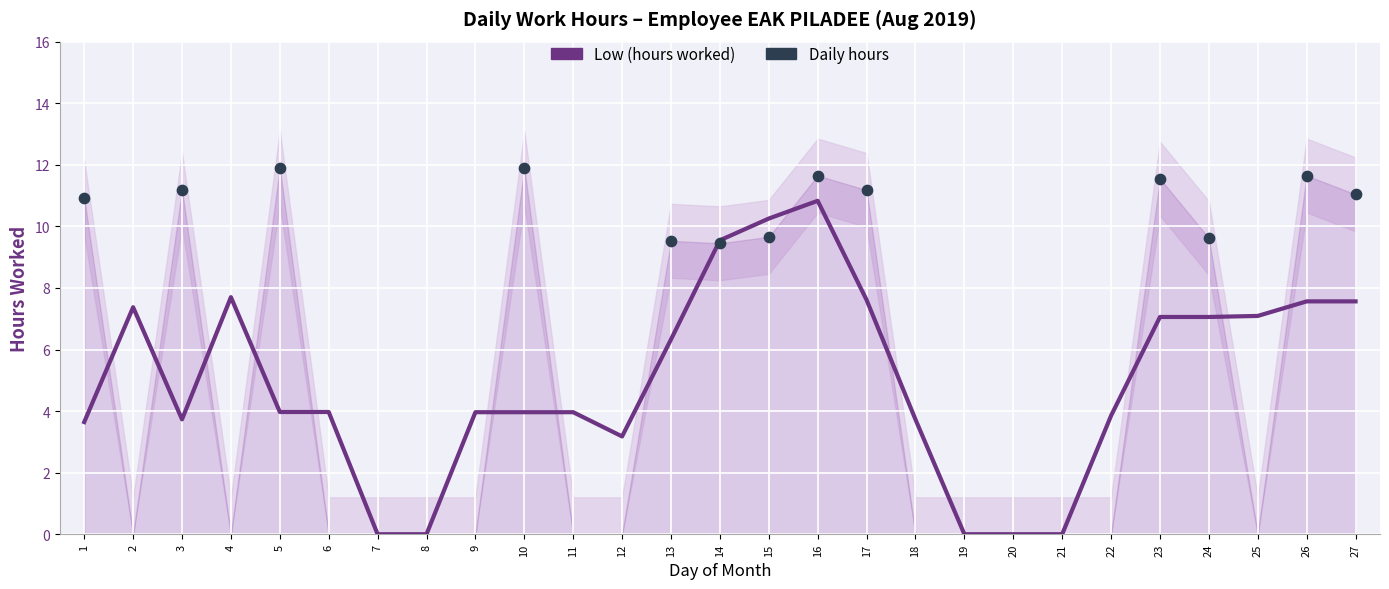

What is the change in value from 5 to 6?

-11.9